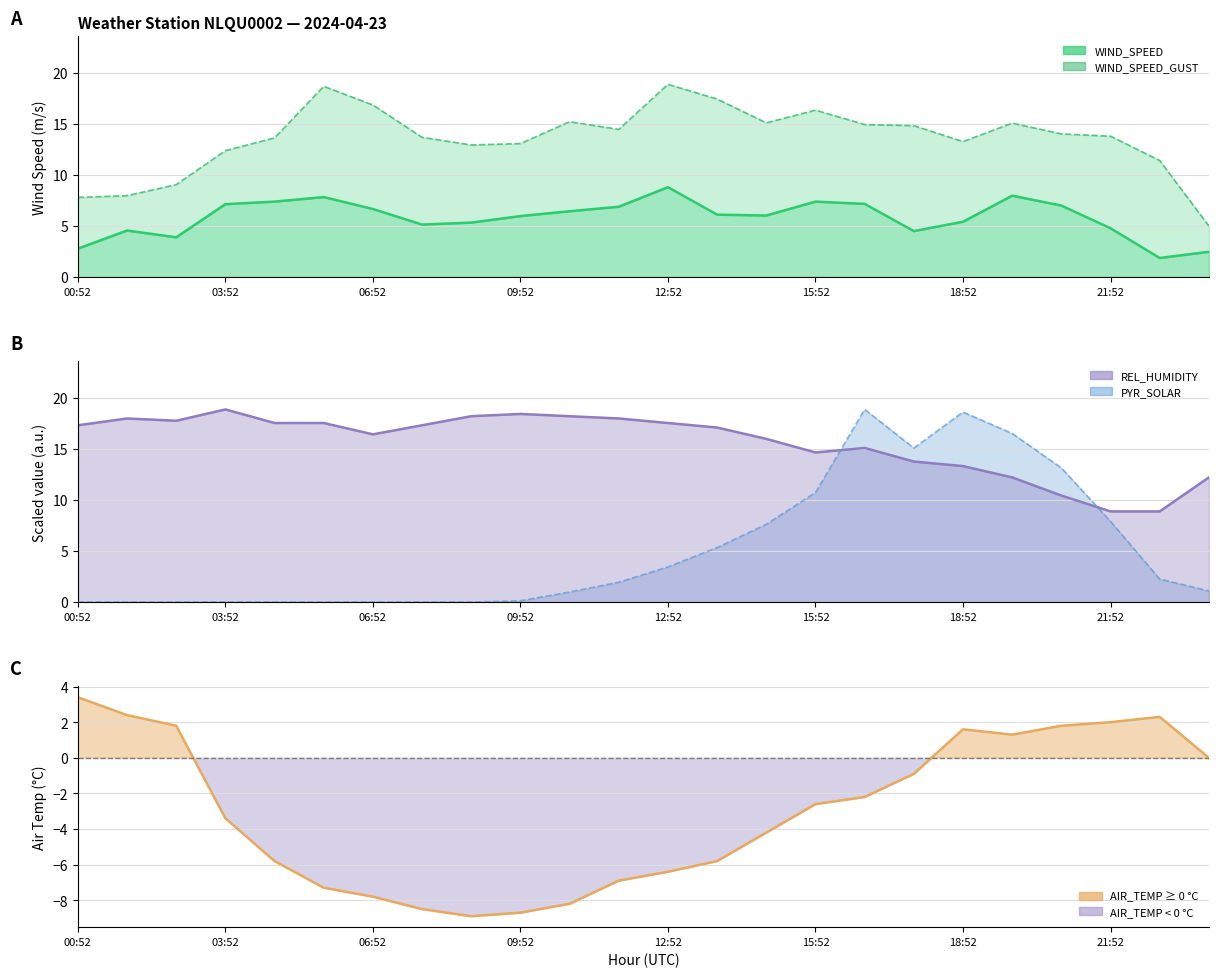

Which category has the lowest value across all series?

08:52